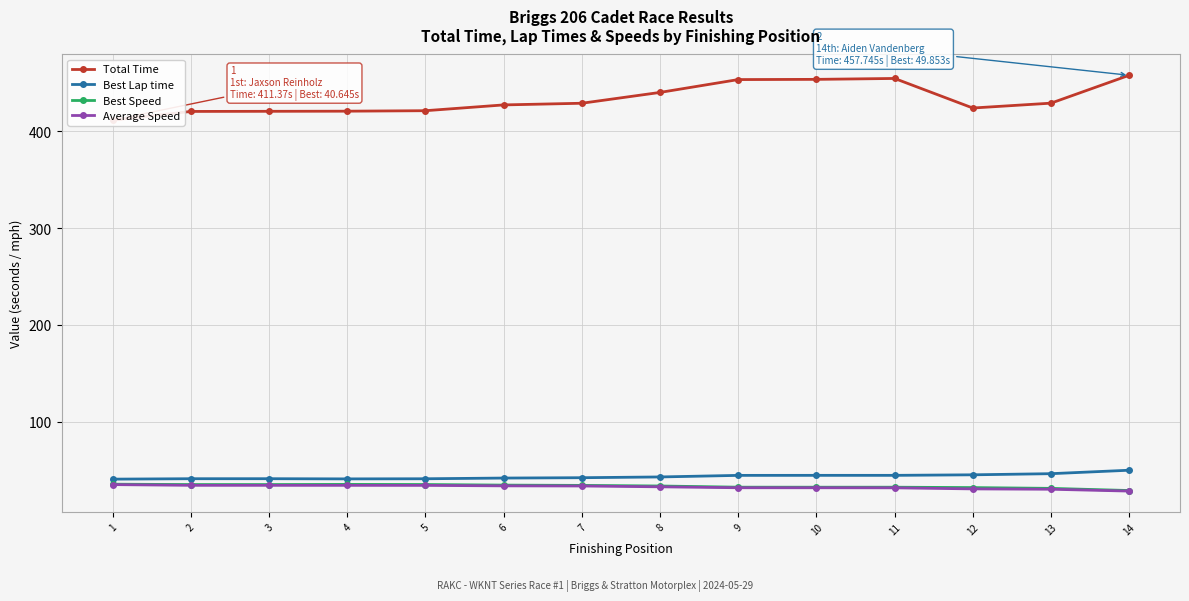

The value of Total Time at 8 is 733.0. True or false?

False